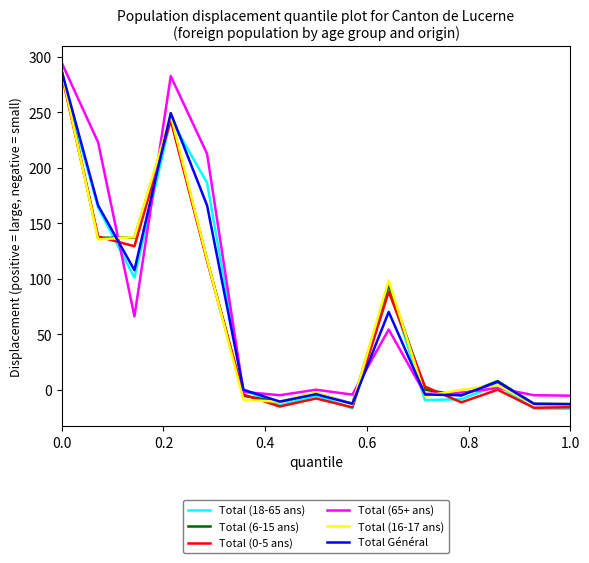

What is the highest value of the Total (65+ ans) series?

294.6